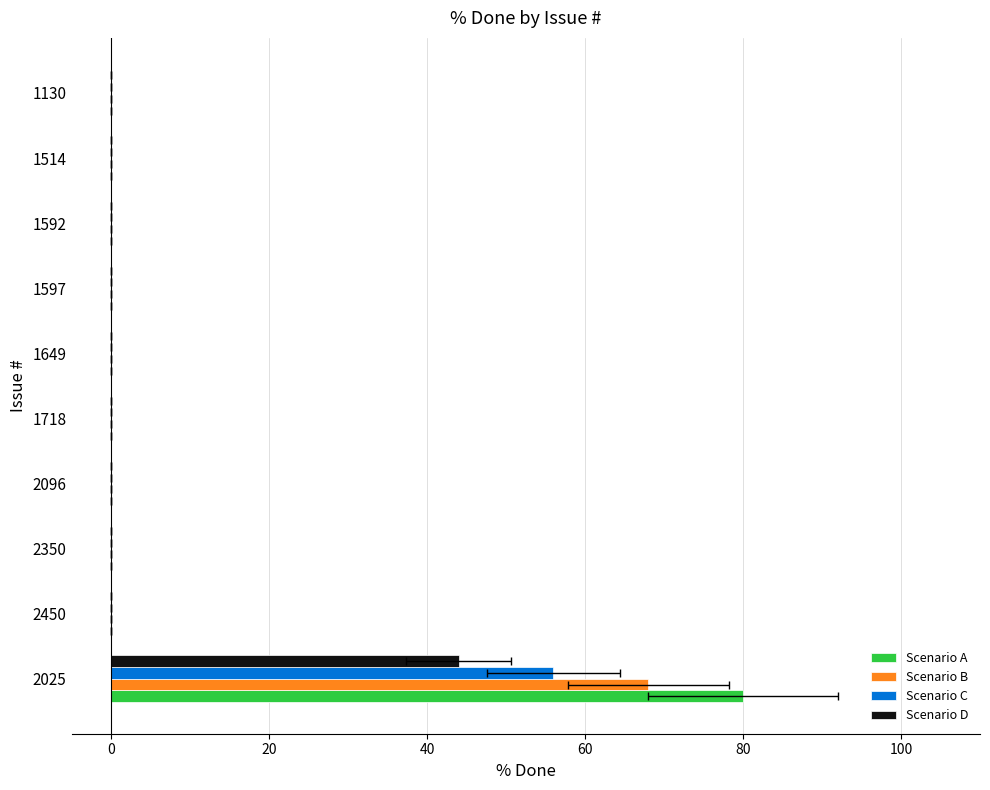

What is the maximum value shown in the chart?

80